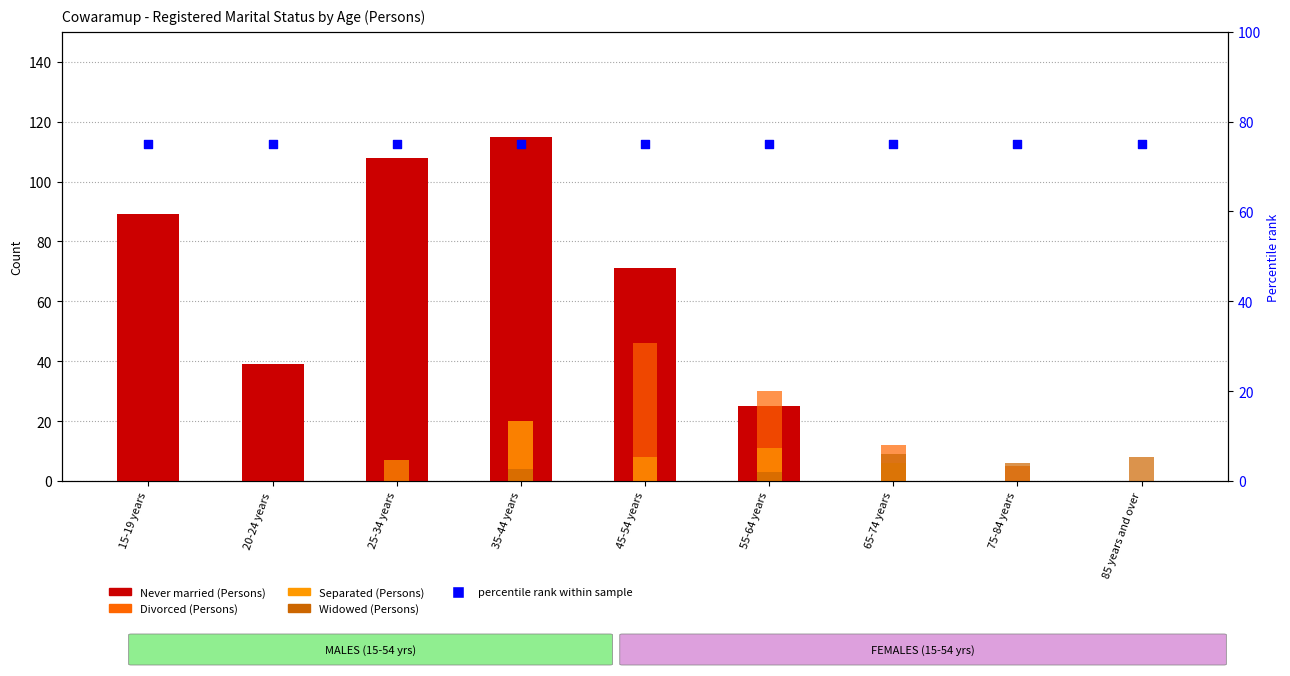

Which series has the largest total across all categories?

percentile rank within the sample